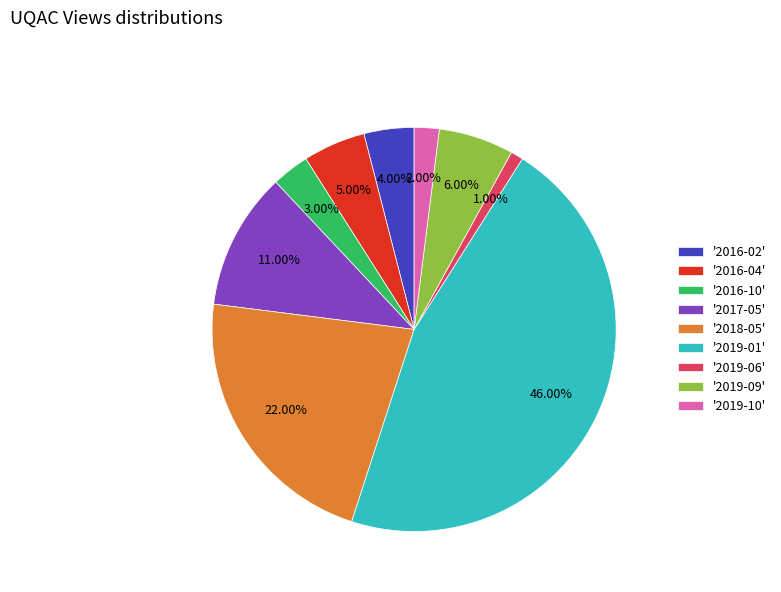

How many segments does this pie chart have?

9